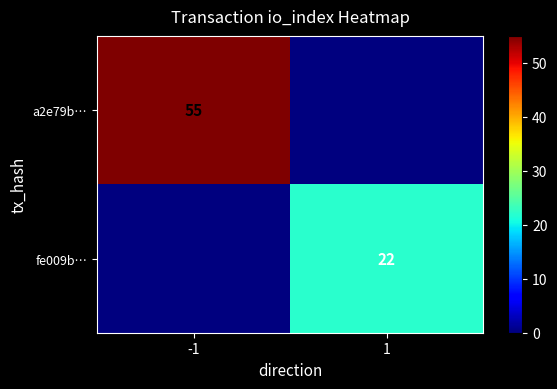

Which has a higher value, -1 or 1?

-1